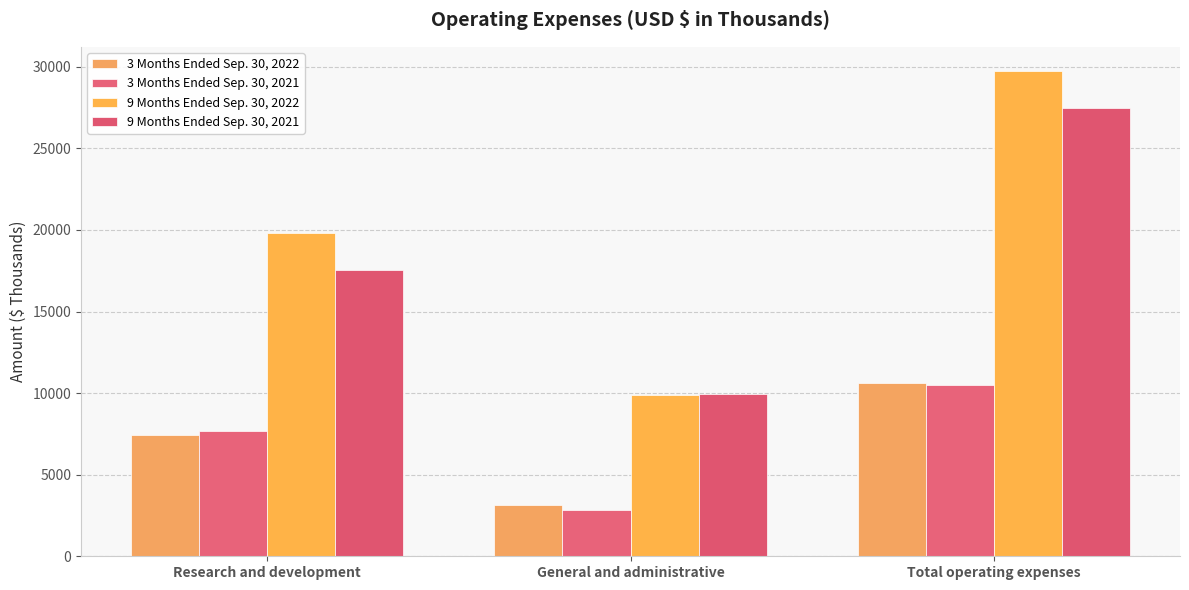

What position from the left is General and administrative?

2